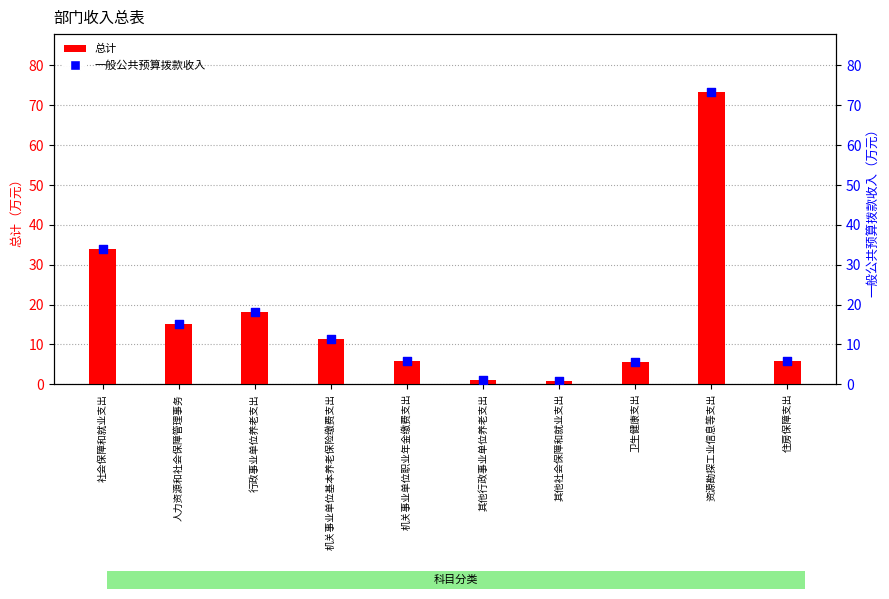

Which series reaches the minimum Y coordinate?

总计